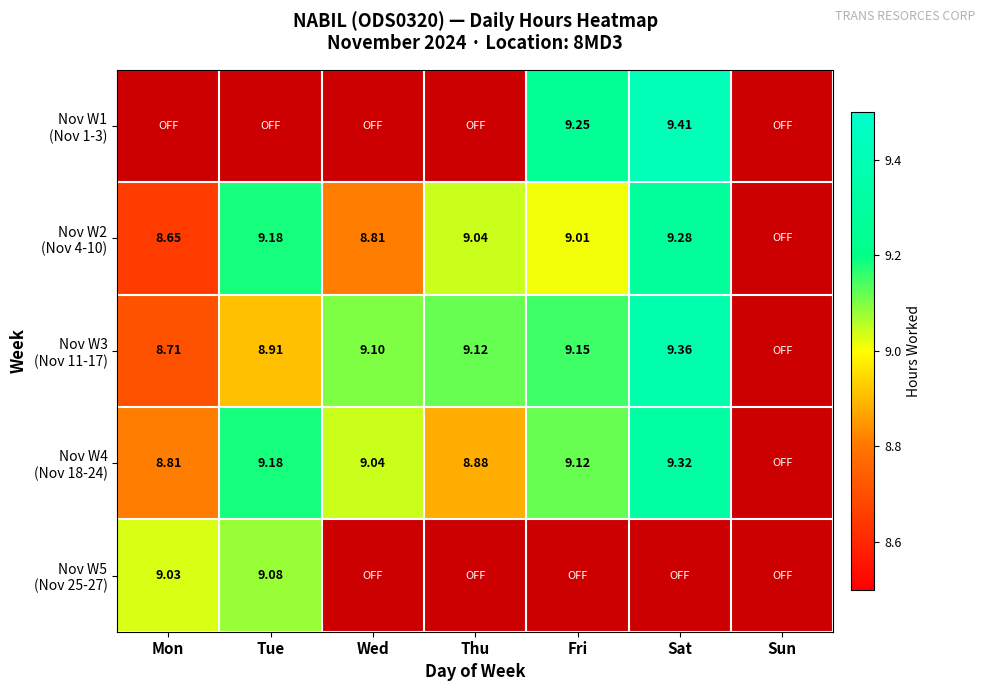

How many values in Nov W2 (Nov 4-10) are above zero?

6